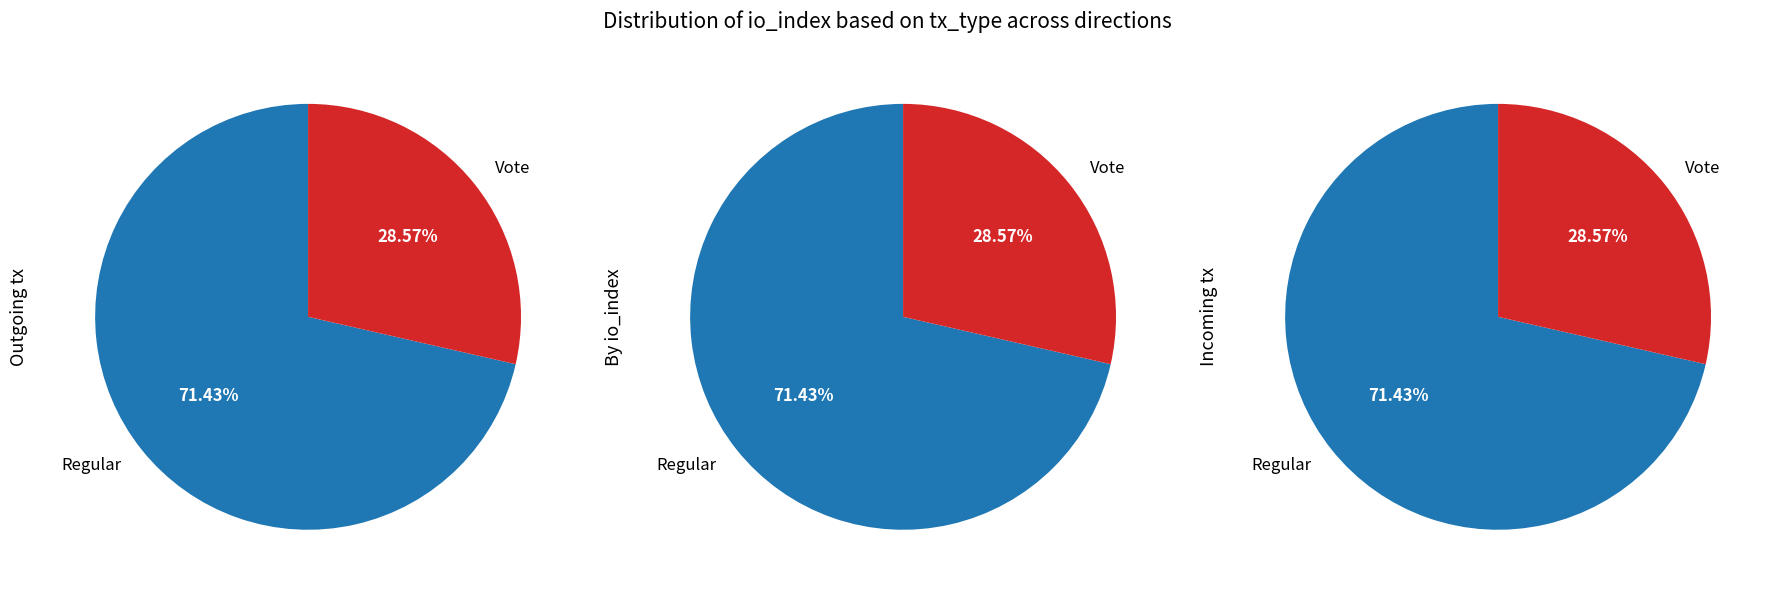

What is the largest slice in the pie chart?

Regular (io_index=5)